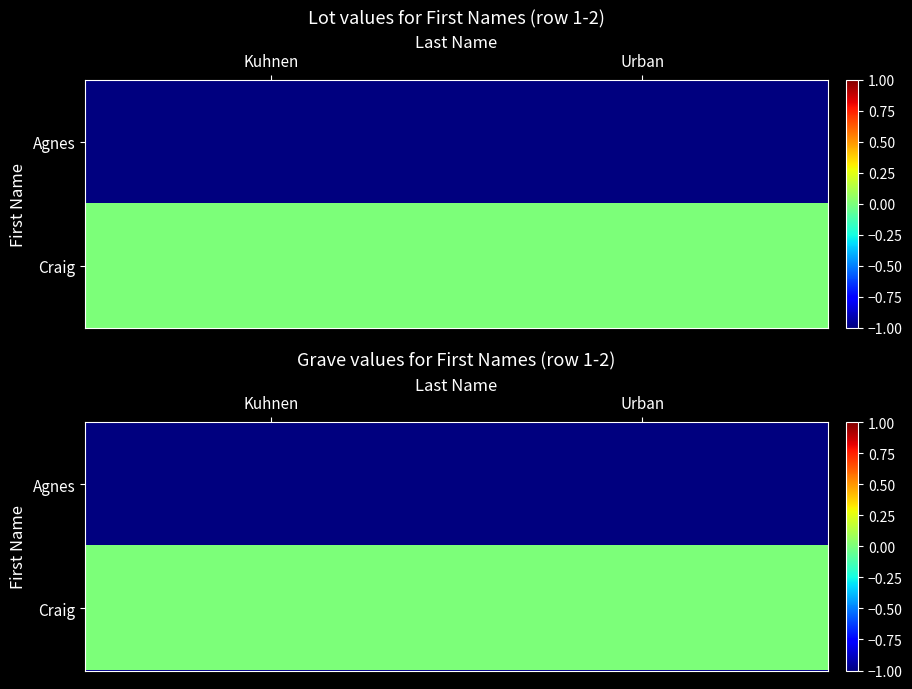

Is the value of Agnes at Urban greater than the value of Craig at Urban?

No